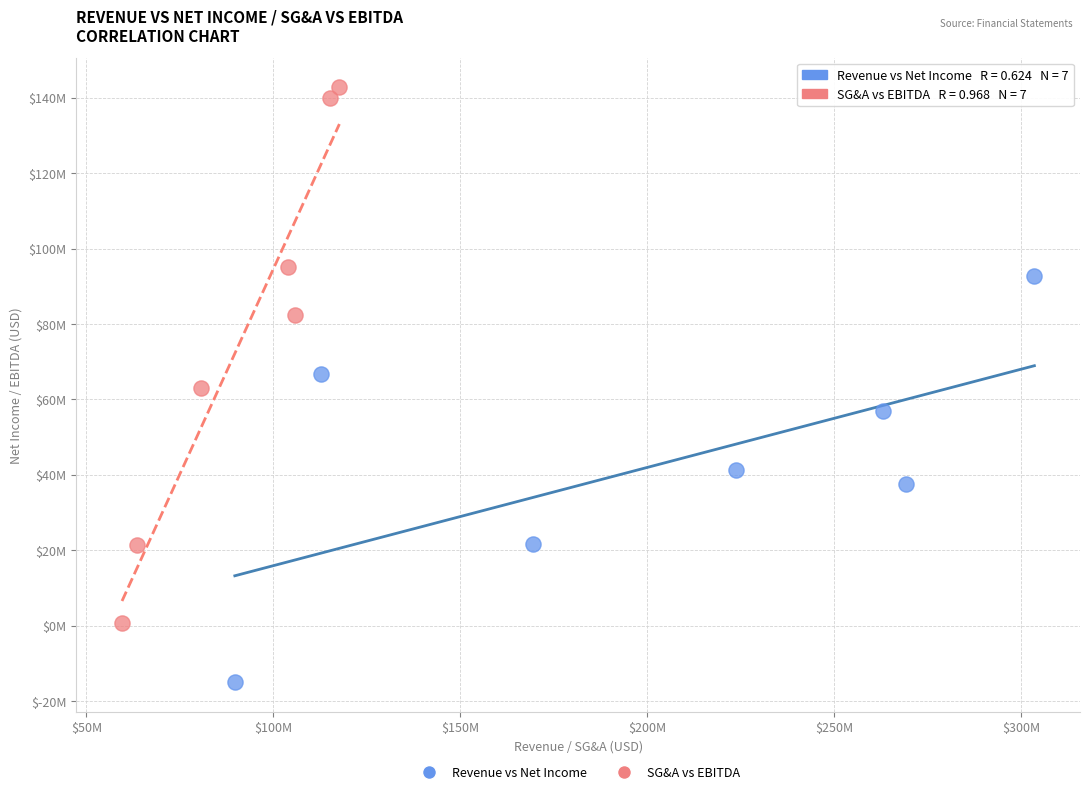

What are all the series names shown in the legend?

Revenue vs Net Income, SG&A vs EBITDA